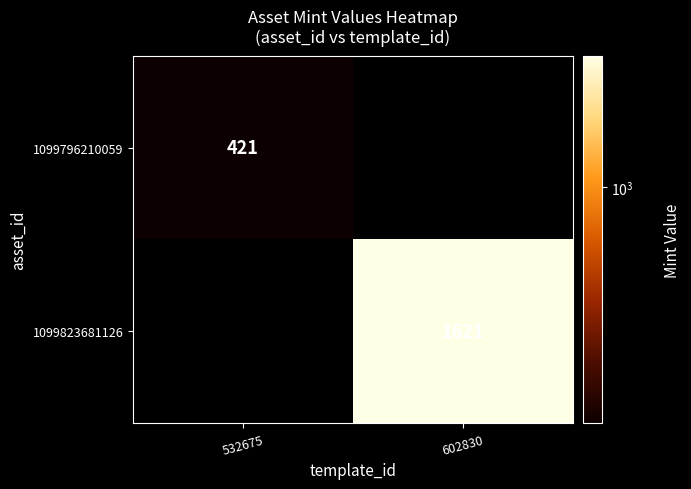

The 1099796210059 series shows 288 at 532675. True or false?

False